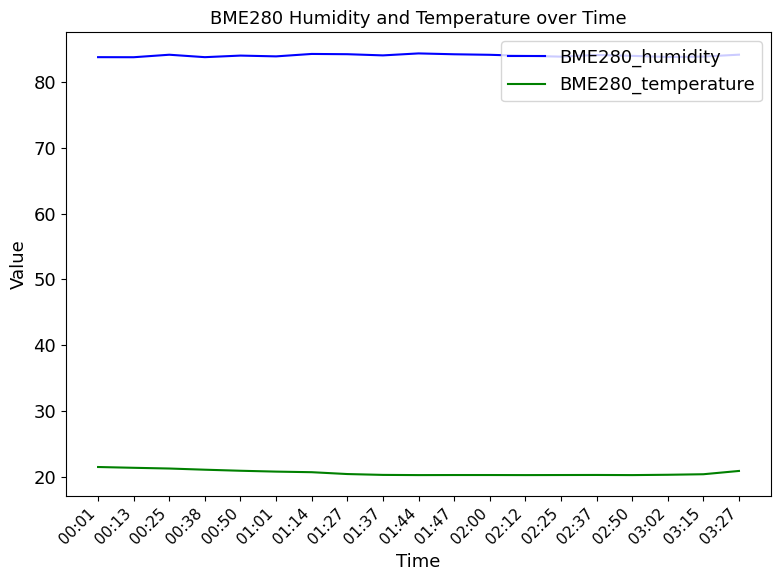

Does the chart have visible grid lines?

No